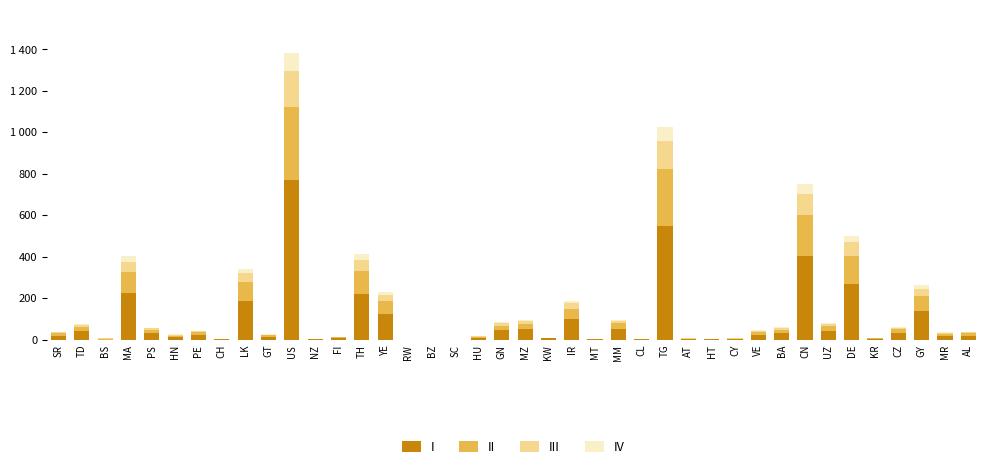

Does the chart contain stacked bars?

Yes